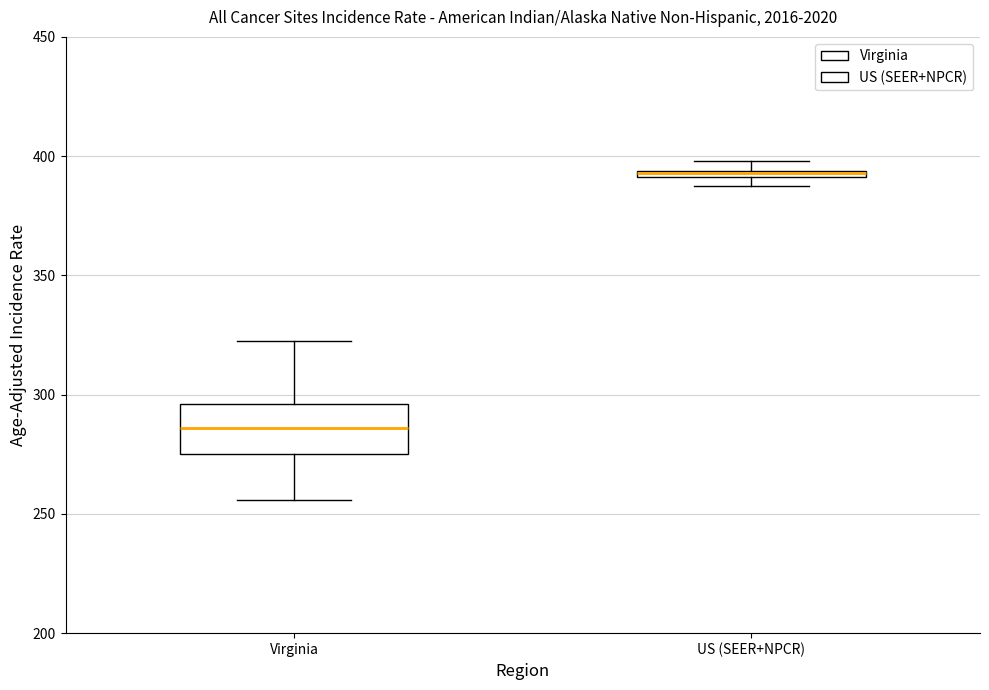

Comparing the boxes themselves (not the whiskers), which one is the tallest?

Virginia